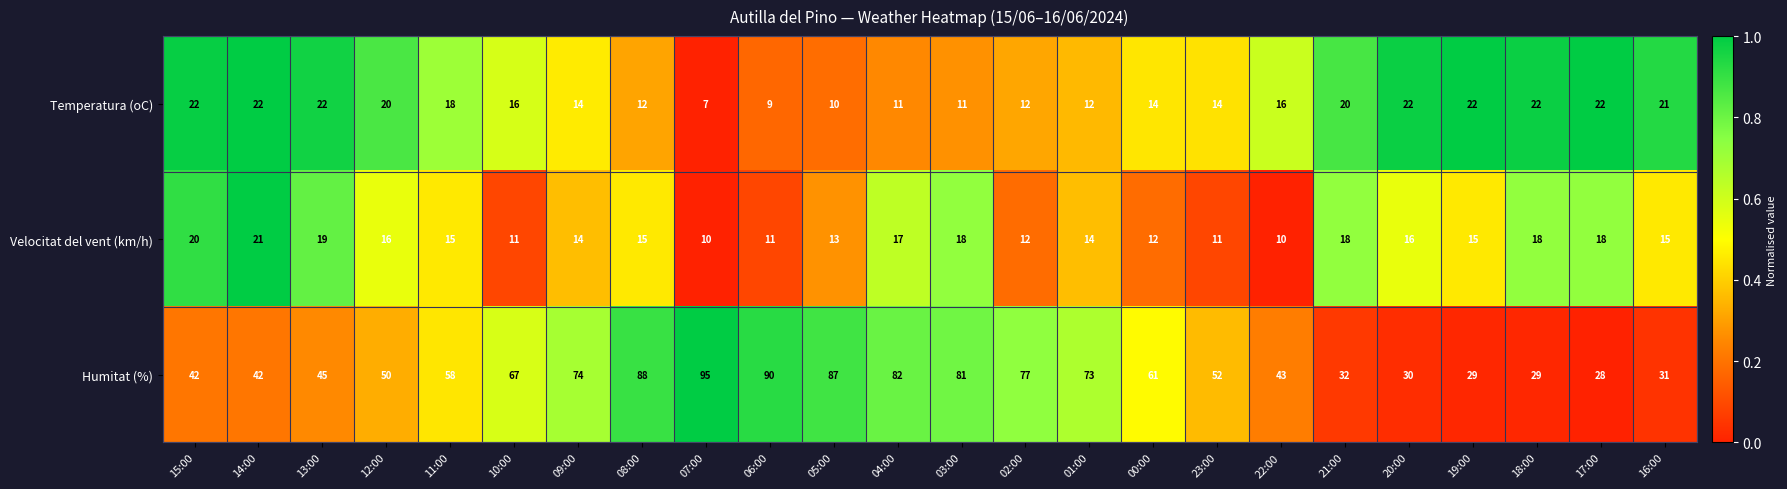

The Humitat (%) series shows 8 at 21:00. True or false?

False